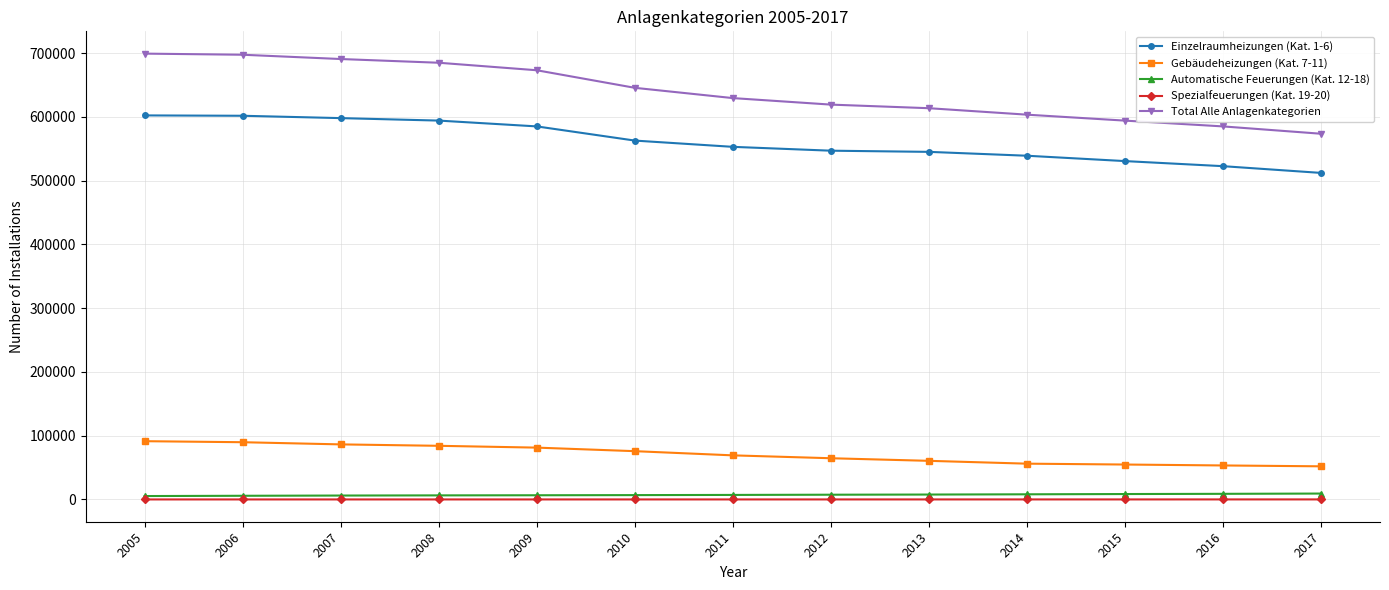

Is the value of Total Alle Anlagenkategorien at 2015 greater than the value of Spezialfeuerungen (Kat. 19-20) at 2006?

Yes